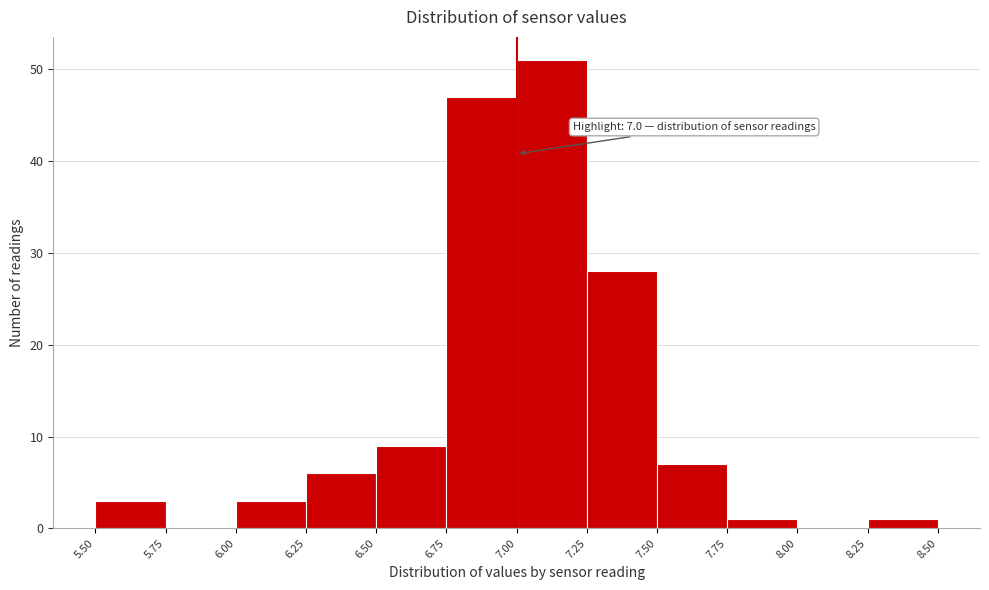

Over which range of the x-axis is the bar tallest?

7.00 to 7.25